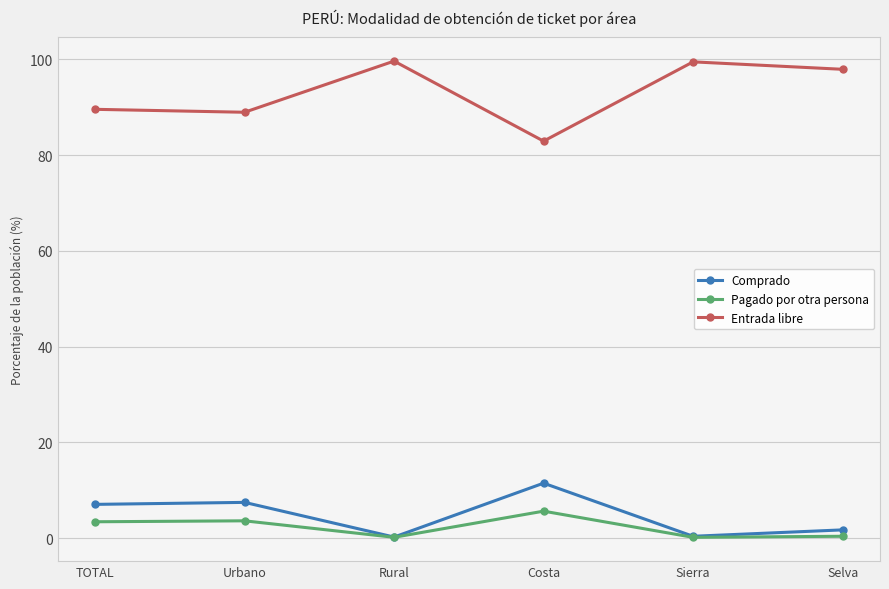

At which category does Entrada libre reach its first local peak?

Rural